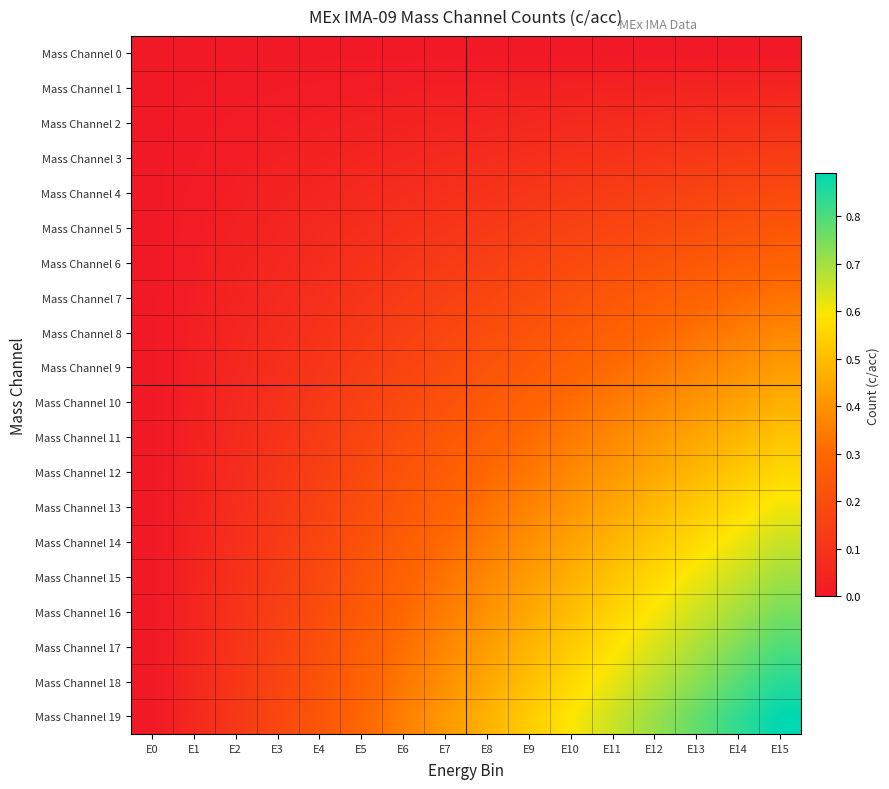

At which category does the chart reach its peak across all series?

E15